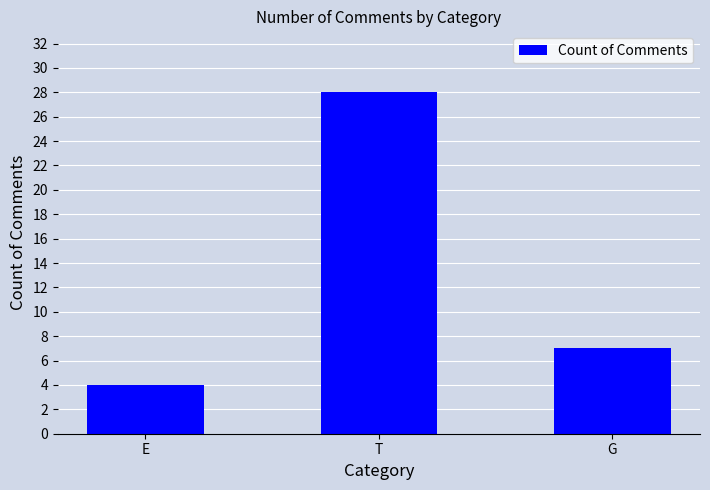

True or false: the data shows 7 at G.

True